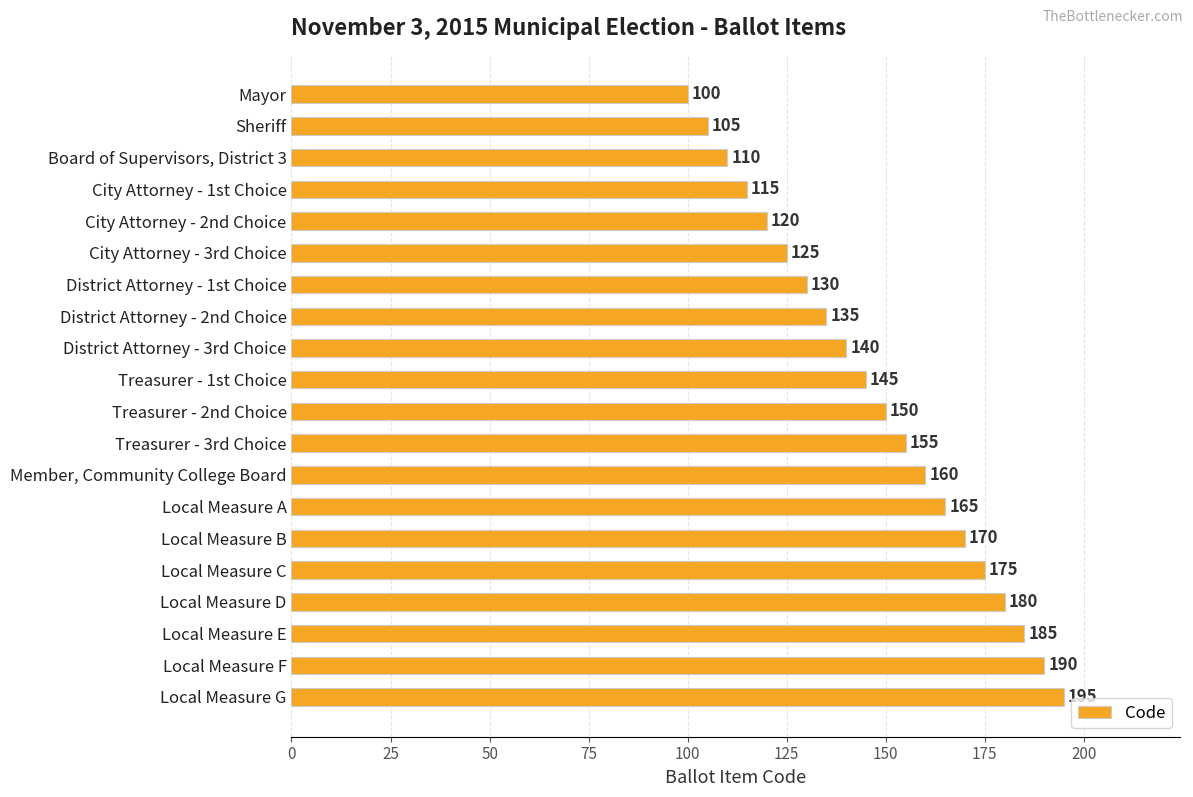

Is it true that the value at Local Measure G is 66?

False